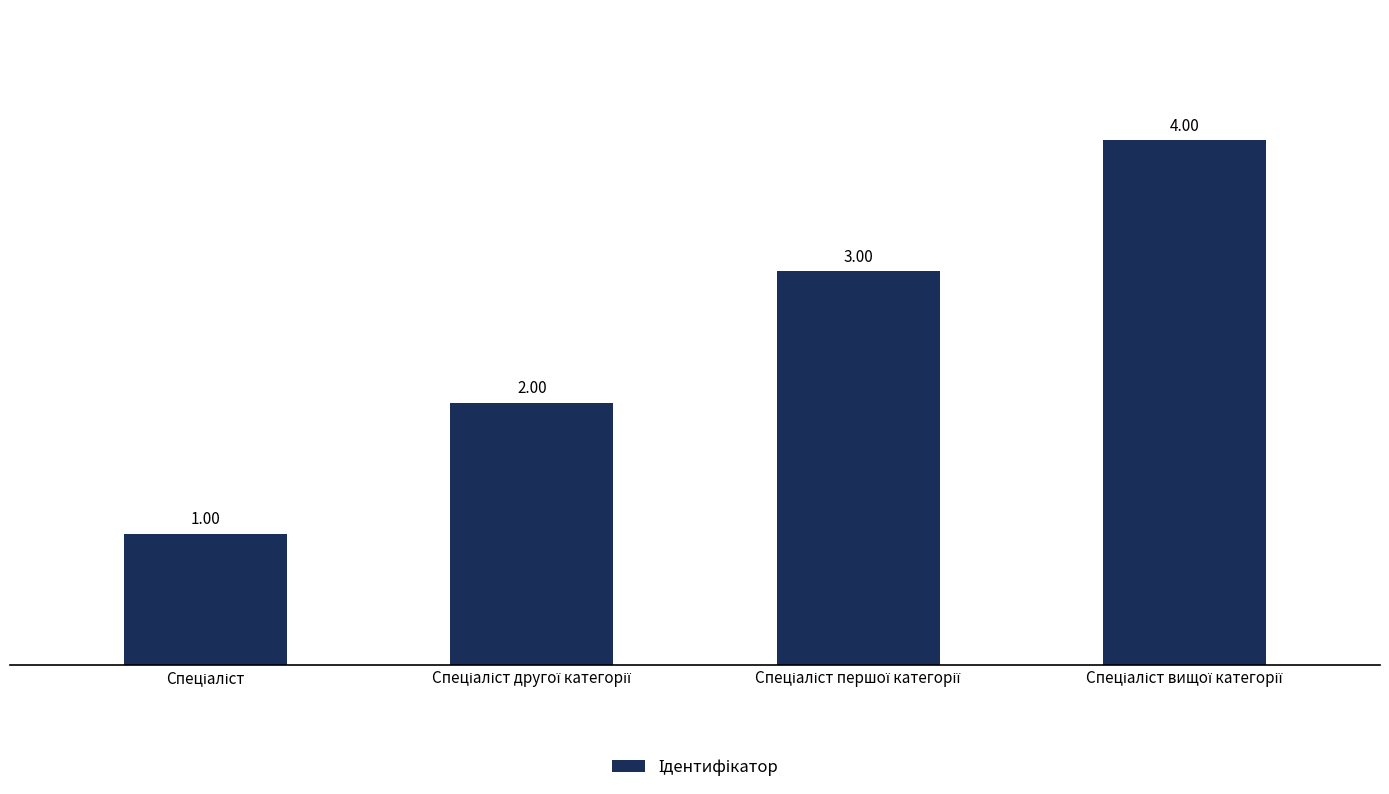

What is the difference between the maximum and minimum values?

3